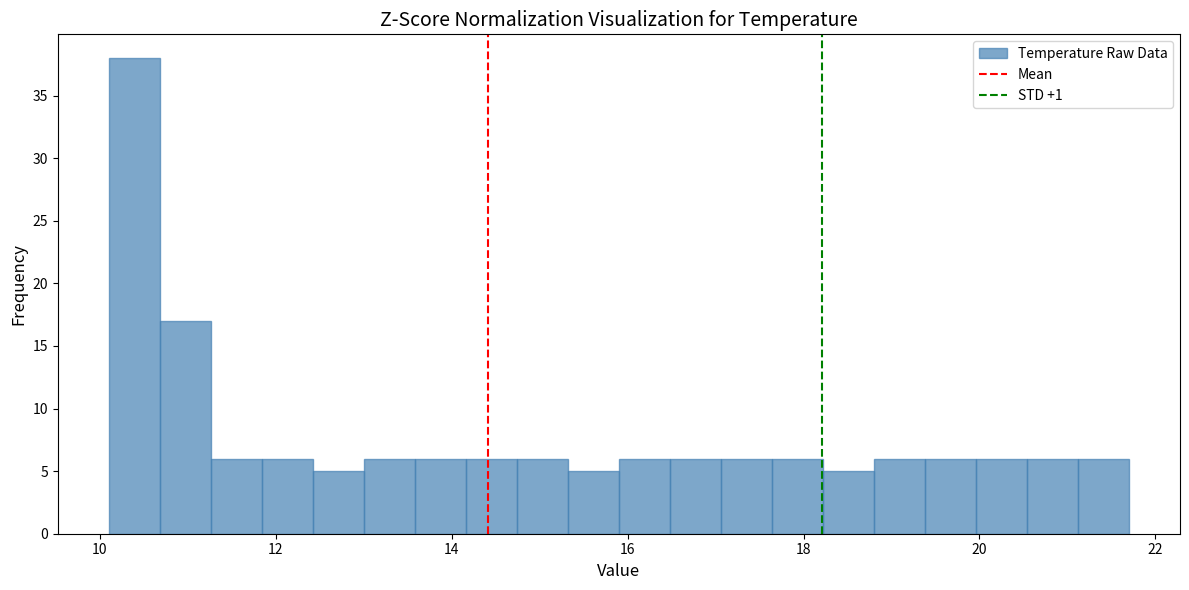

Around what value on the x-axis is the tallest bar? Give the approximate position of its centre, as read against the axis.

10.4